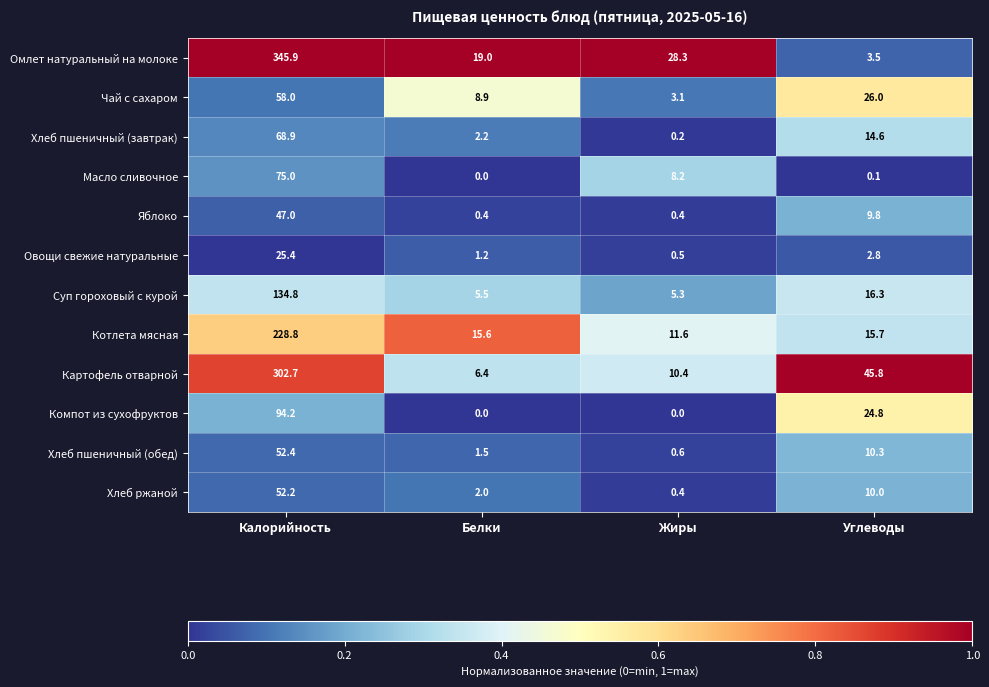

Which series changed the most between Жиры and Углеводы?

Картофель отварной